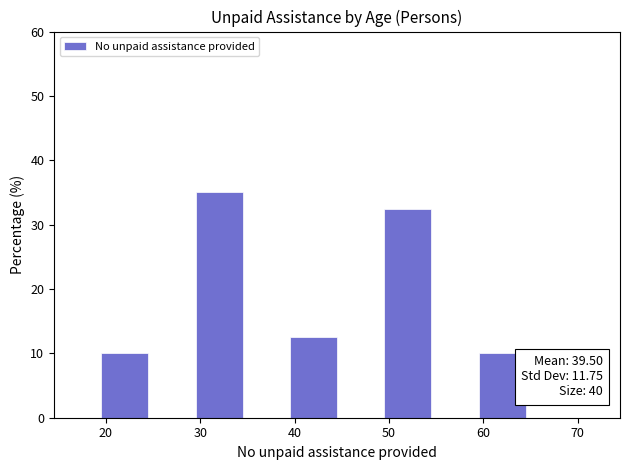

Which range on the x-axis has the tallest bar?

29.5 to 34.5